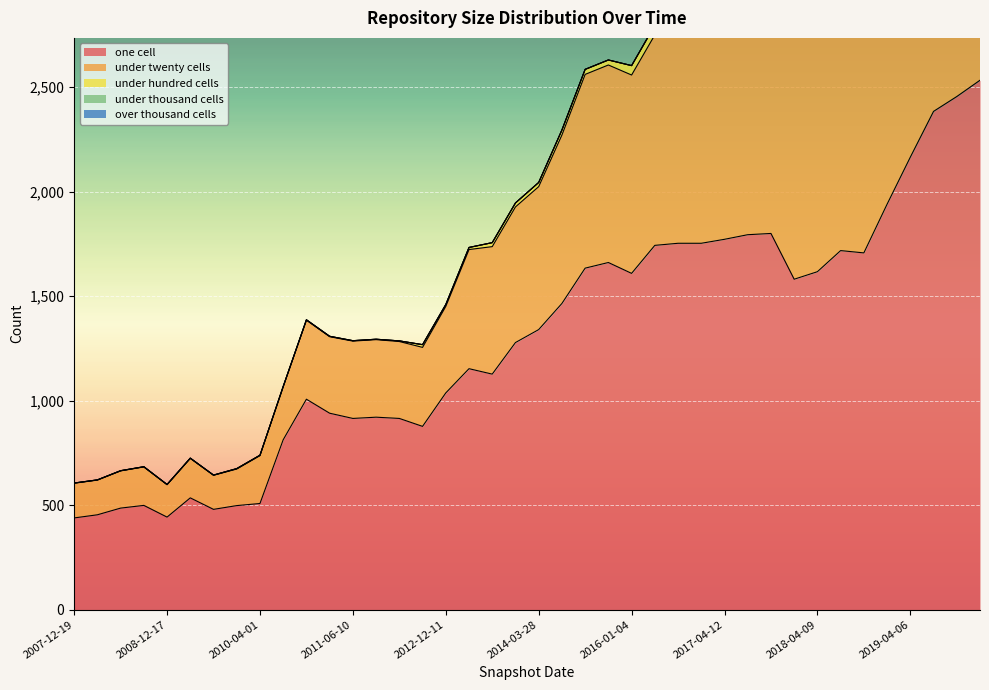

The under_thousand_cells series shows 1 at 2019-01-01. True or false?

False